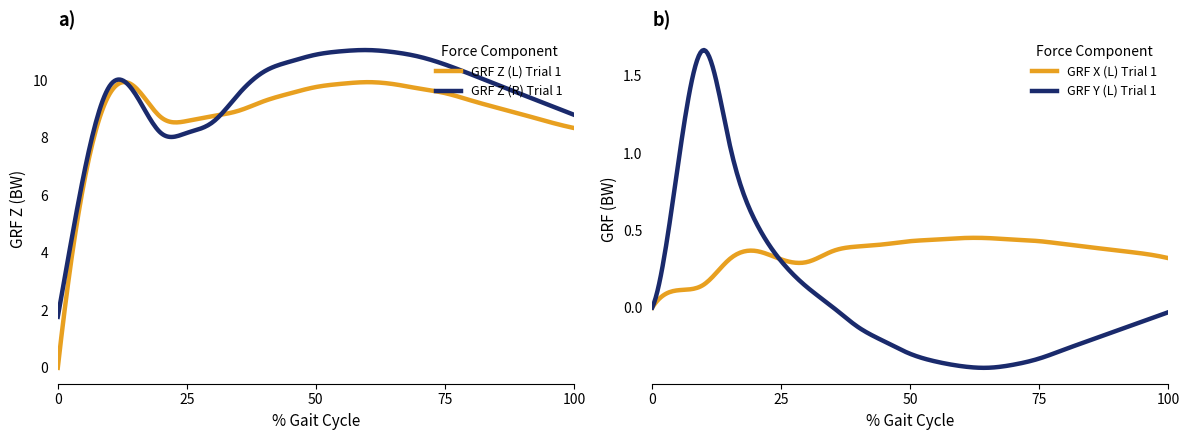

At which category does GRF Z (R) Trial1 reach its first local valley?

20